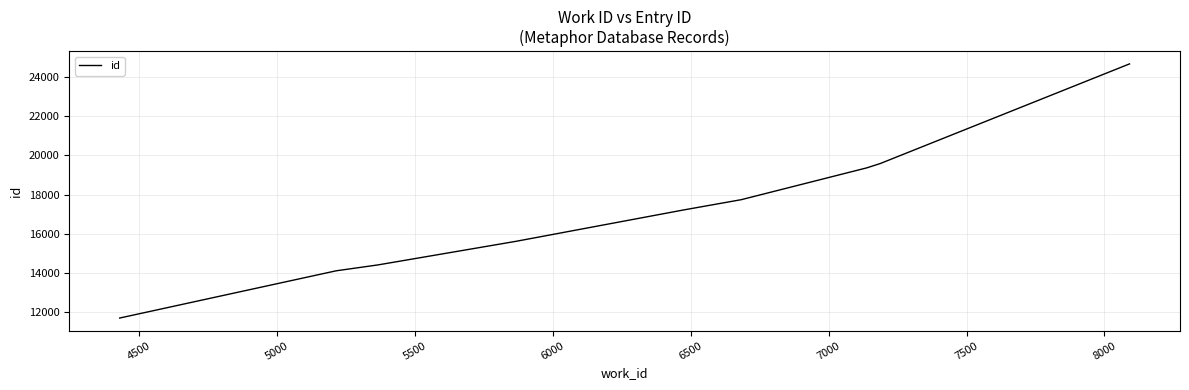

What is the minimum value shown in the chart?

11668